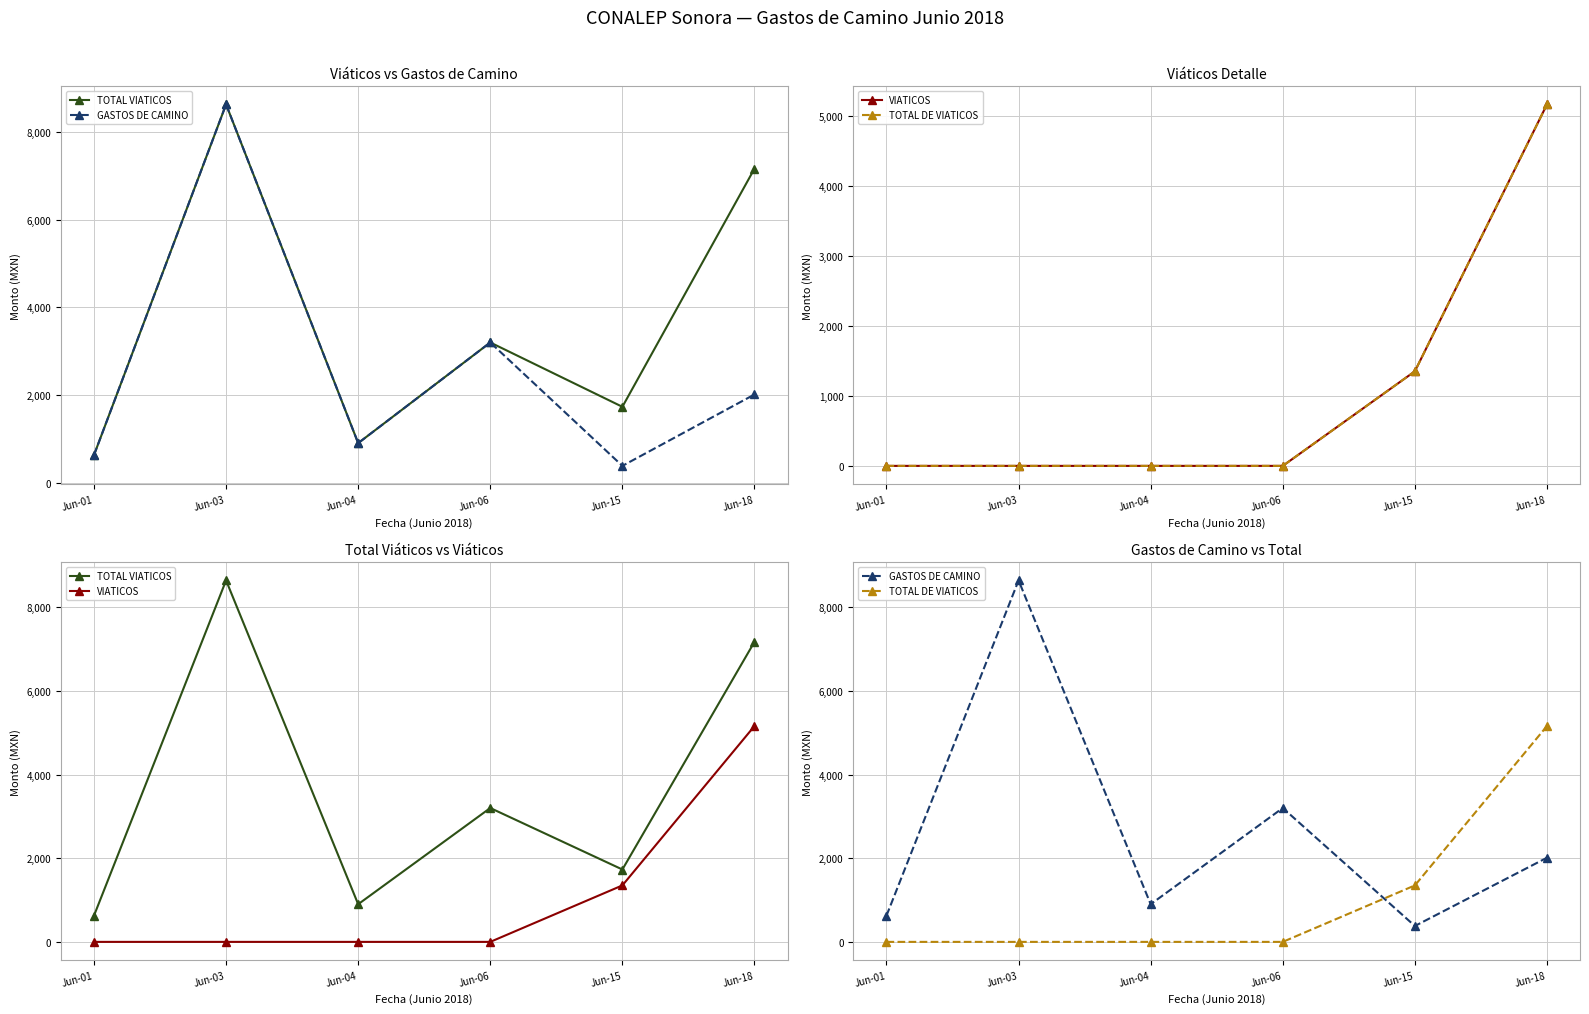

True or false: VIATICOS has a value of 0.0 at Jun-04.

True